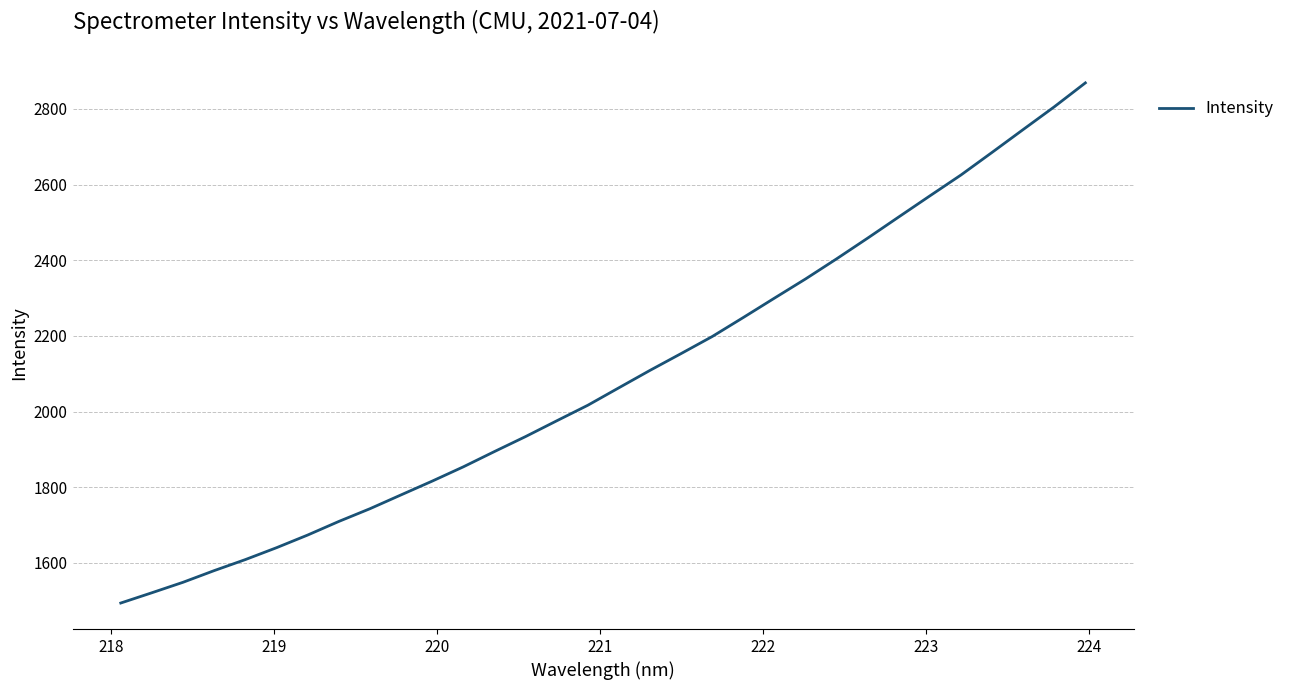

Is this an area chart (filled region under the line)?

No